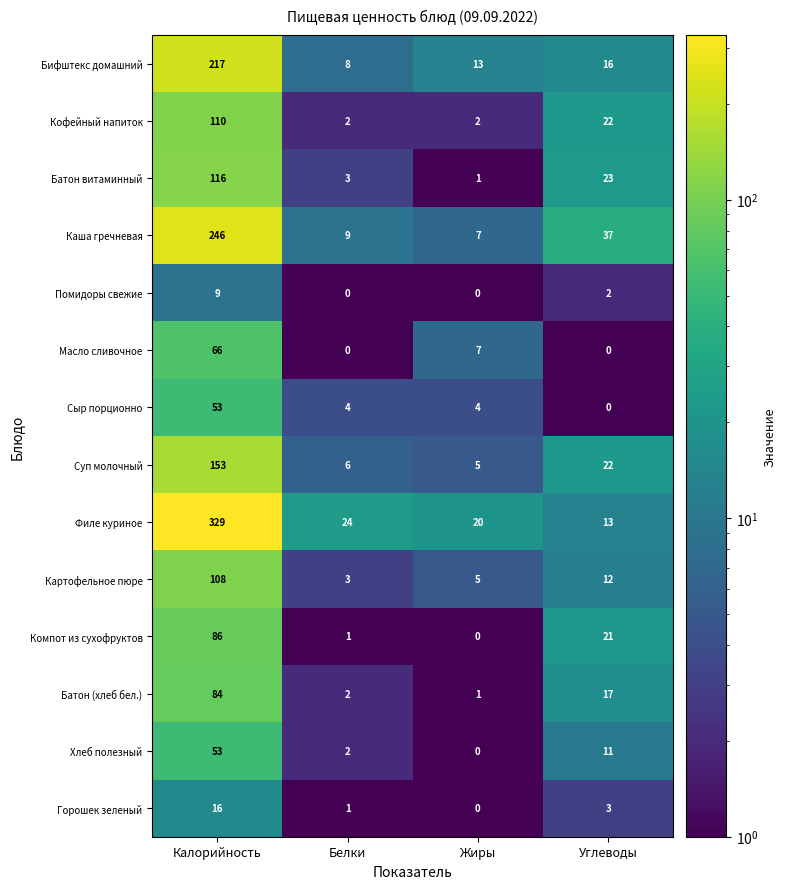

How many positive values does the Компот из сухофруктов series have?

3